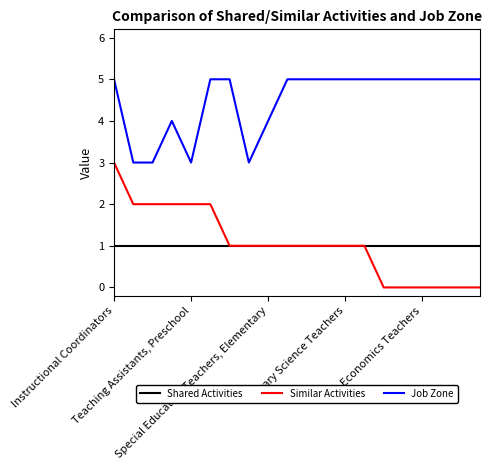

Which series has the largest total across all categories?

Job Zone